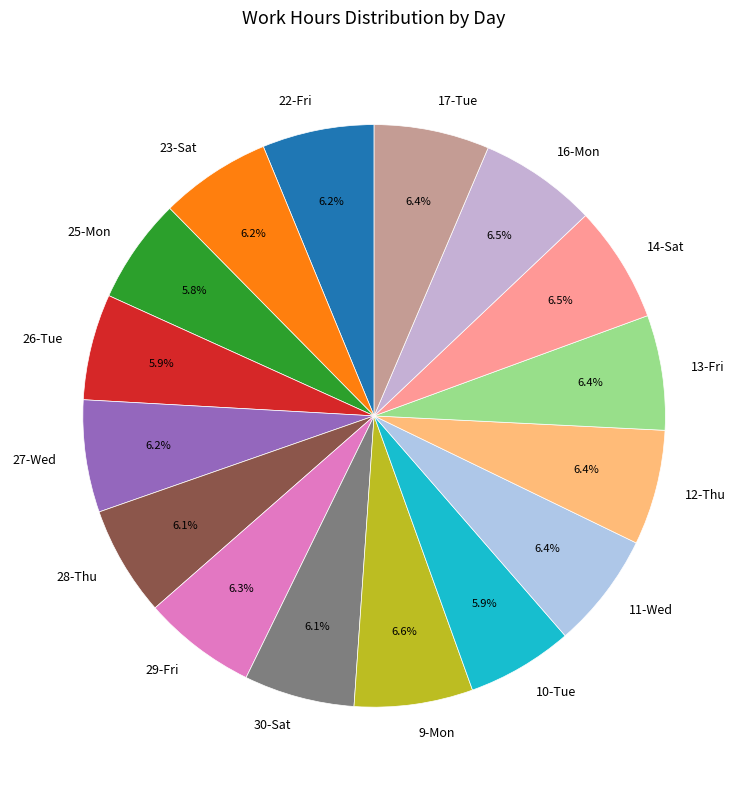

To the nearest percent, what is the combined percentage of 22-Fri and 27-Wed?

12%